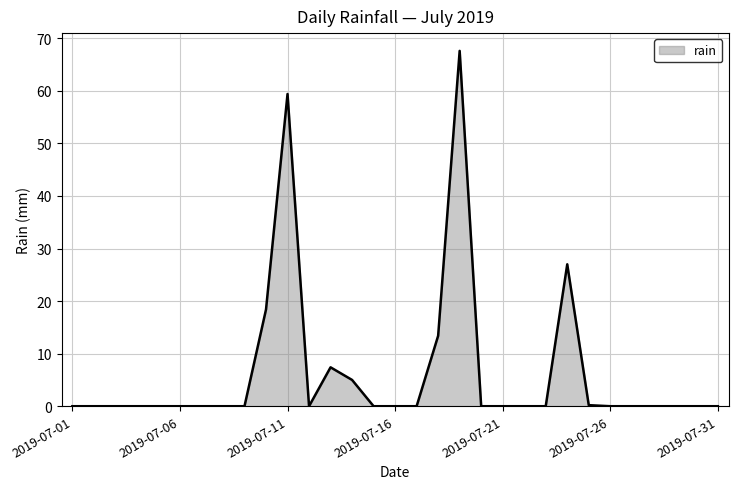

What is the maximum value shown in the chart?

67.6